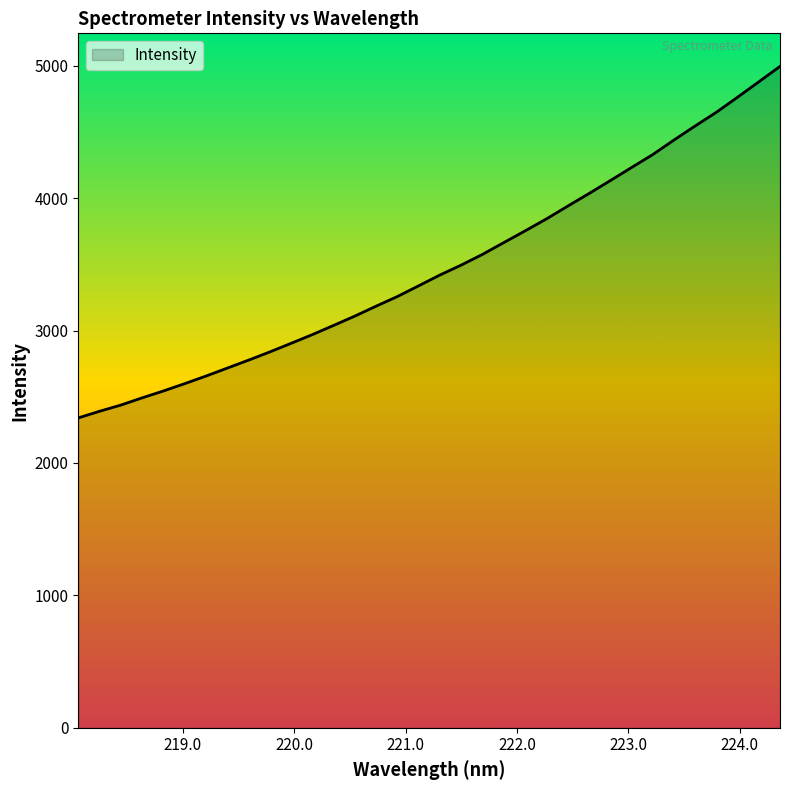

What is the maximum value shown in the chart?

4994.6